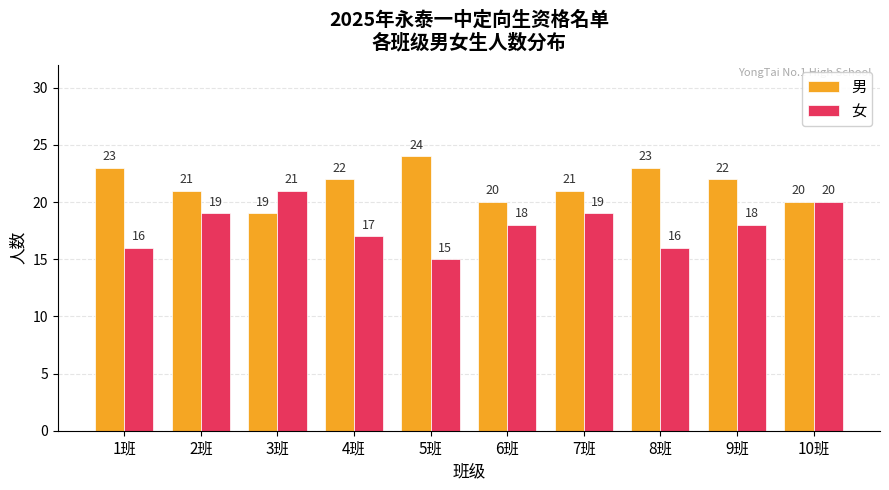

What are all the series names shown in the legend?

男, 女